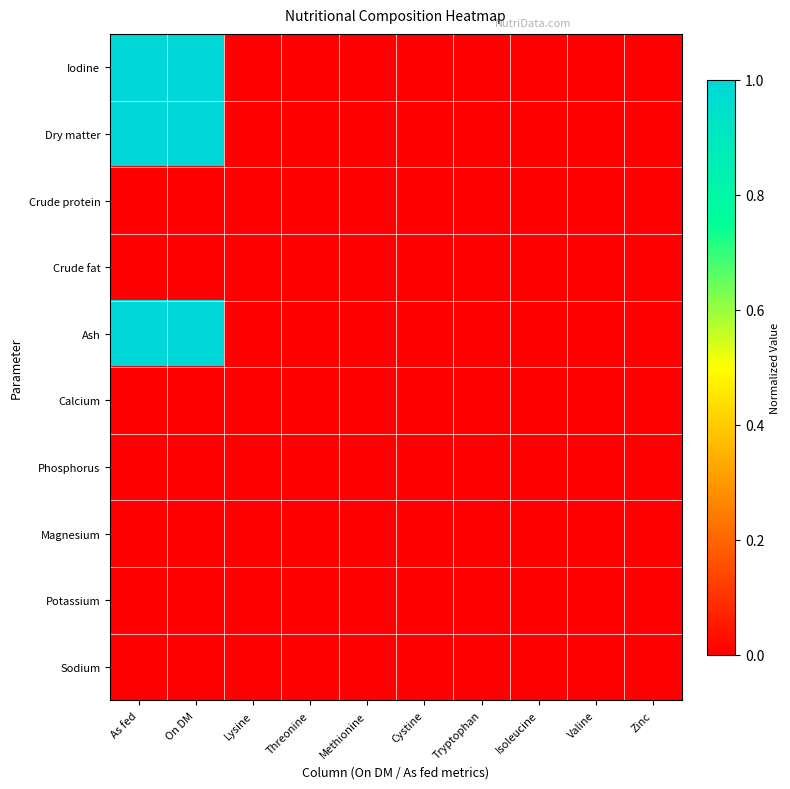

Which series has the largest total across all categories?

Ash